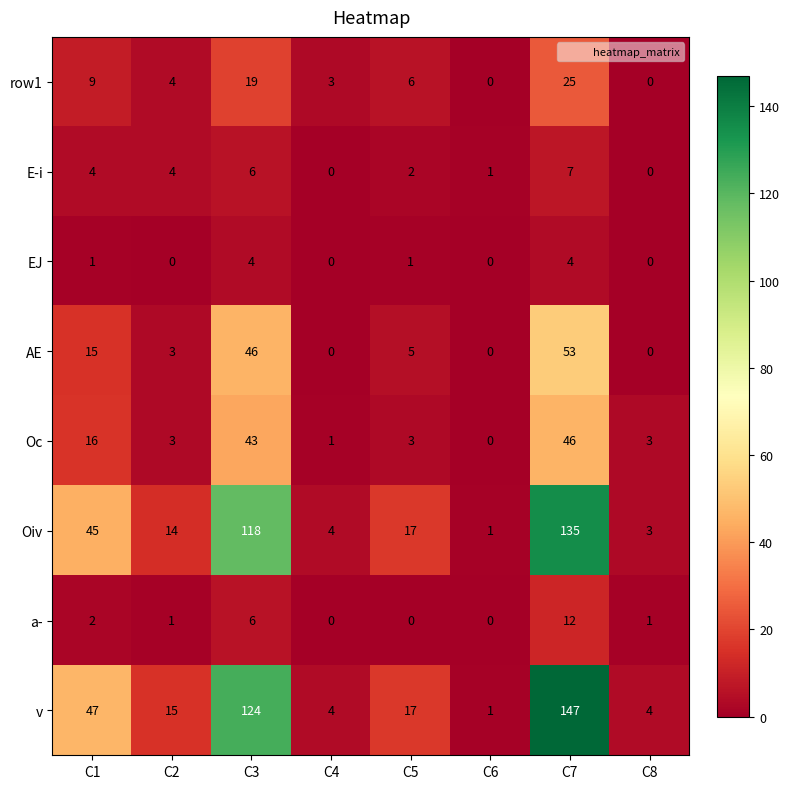

What is the spread (max minus min) of values at C5?

17